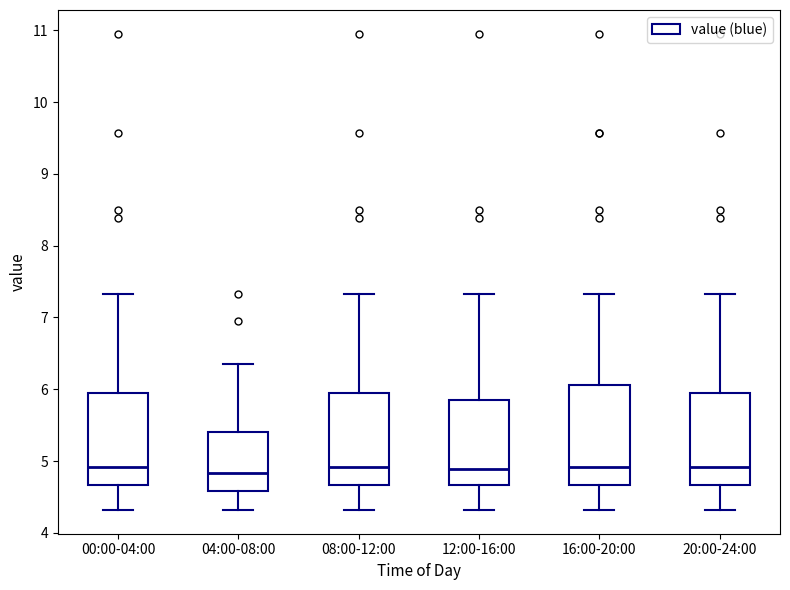

Where is the upper edge of the box for 00:00-04:00 on the y-axis? The values are not printed on the chart, so give them approximately, as read against the axis.

6.0